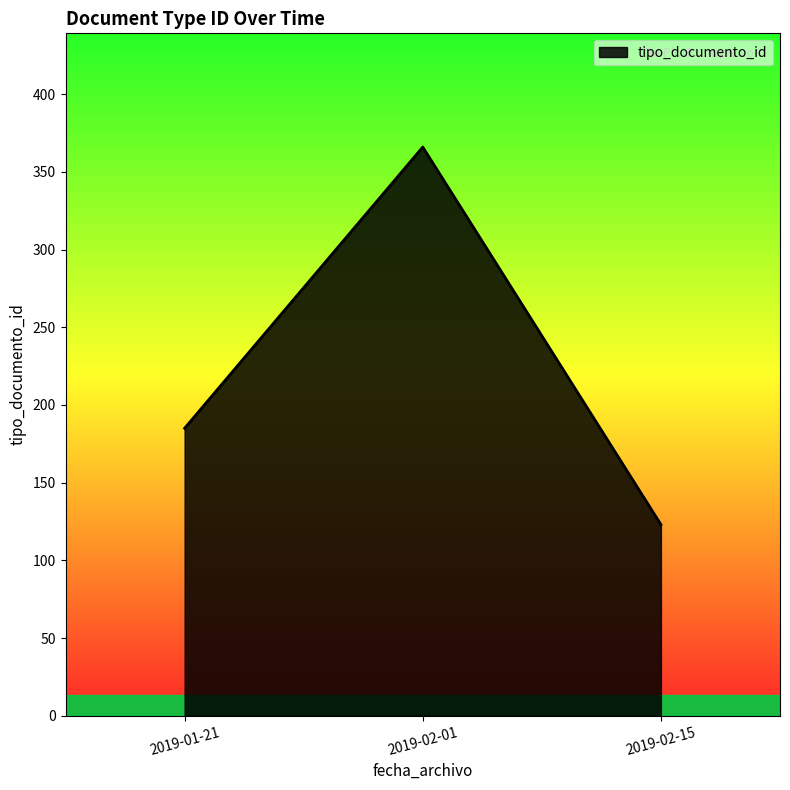

What is the change in value from 2019-01-21 to 2019-02-01?

+181